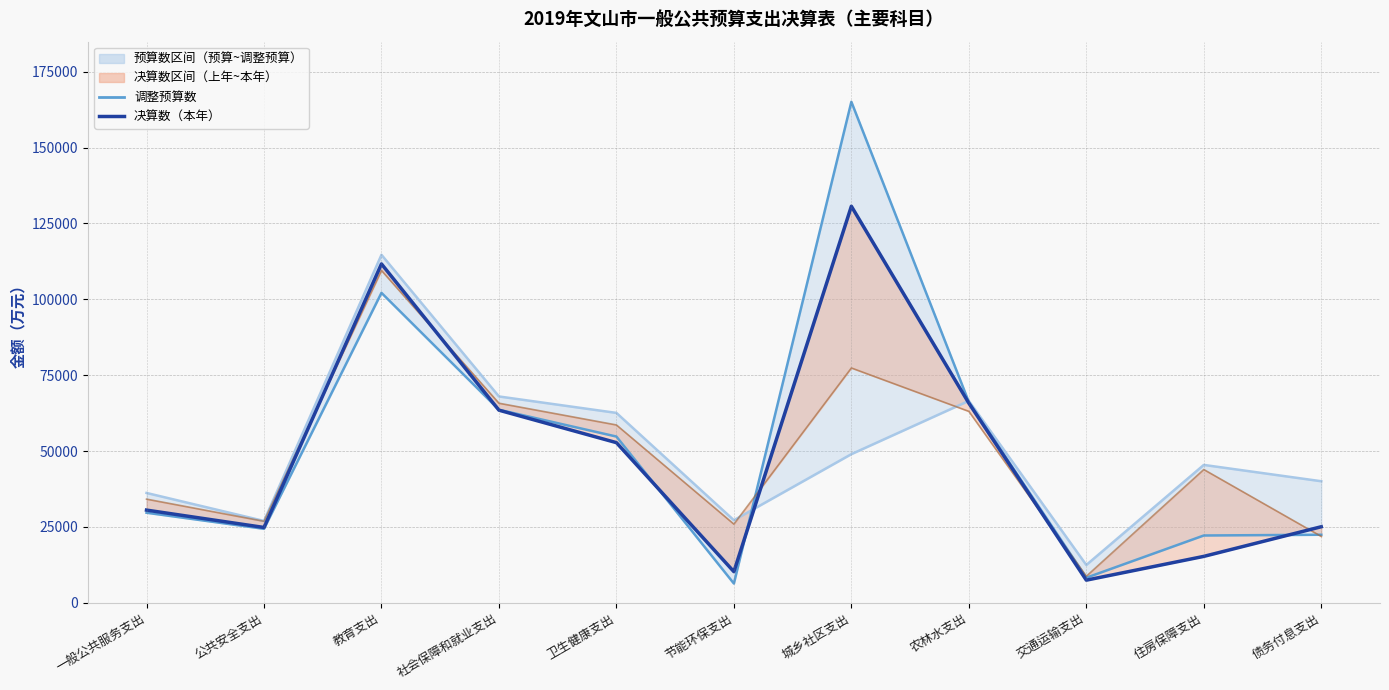

The 决算数 series shows 16987 at 节能环保支出. True or false?

False